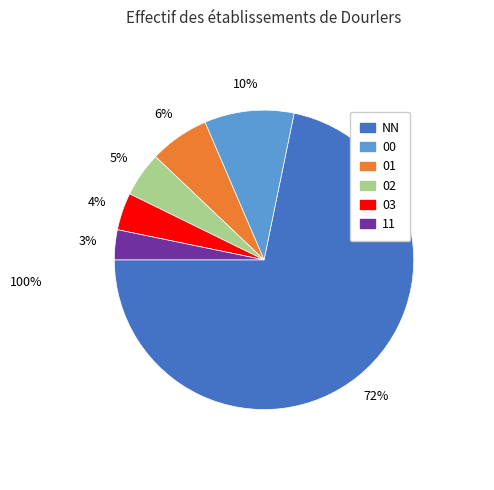

To the nearest percent, what is the average slice percentage?

17%